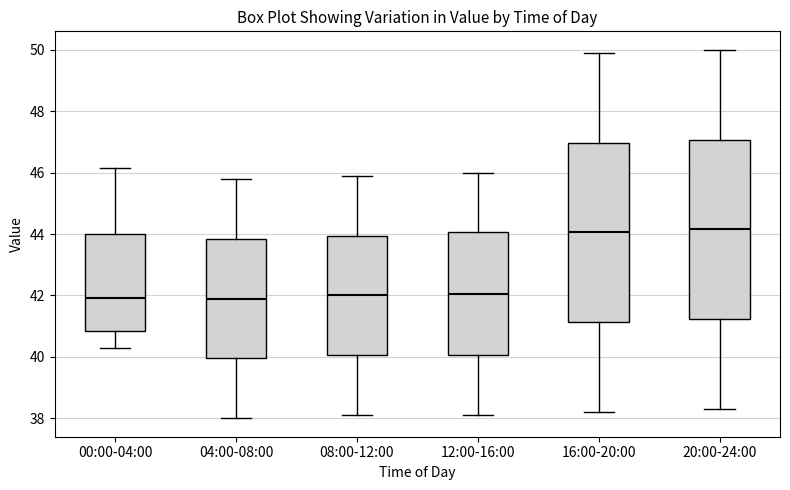

Reading left to right, read every box against the y-axis: the position of its median line, the range the box covers, and the ends of its whiskers. The values are not printed on the chart, so give them approximately, as read against the axis.

00:00-04:00: median 42.0, box 40.8 to 44.0, whiskers 40.2 to 46.2
04:00-08:00: median 42.0, box 40.0 to 43.8, whiskers 38.0 to 45.8
08:00-12:00: median 42.0, box 40.0 to 44.0, whiskers 38.2 to 46.0
12:00-16:00: median 42.0, box 40.0 to 44.0, whiskers 38.2 to 46.0
16:00-20:00: median 44.0, box 41.2 to 47.0, whiskers 38.2 to 50.0
20:00-24:00: median 44.2, box 41.2 to 47.0, whiskers 38.4 to 50.0